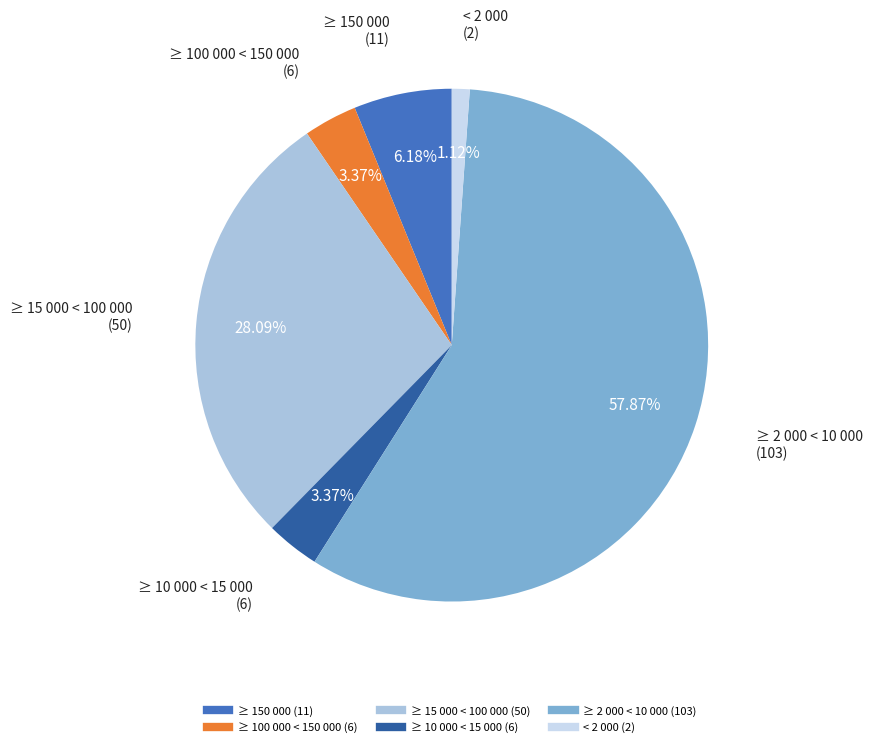

True or false: ≥ 150 000 accounts for 6% of the total.

True